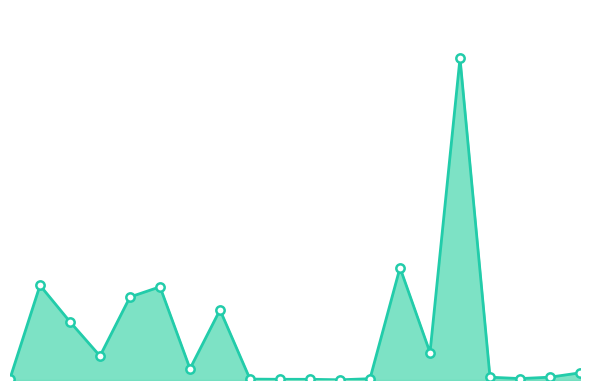

How many values are below 464445888?

10